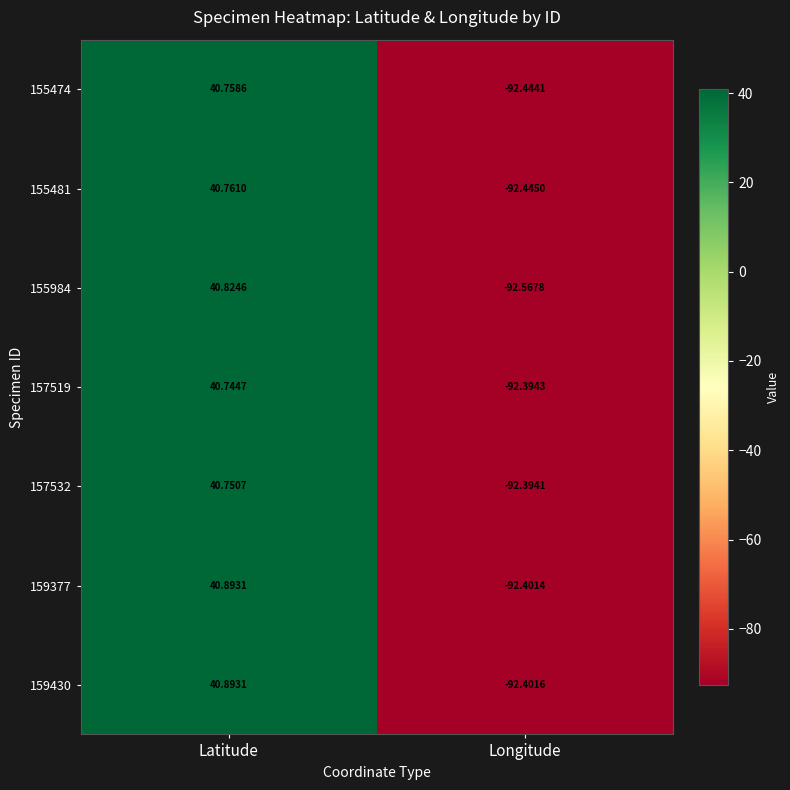

Is the value of 155481 at Latitude greater than the value of 155474 at Longitude?

Yes